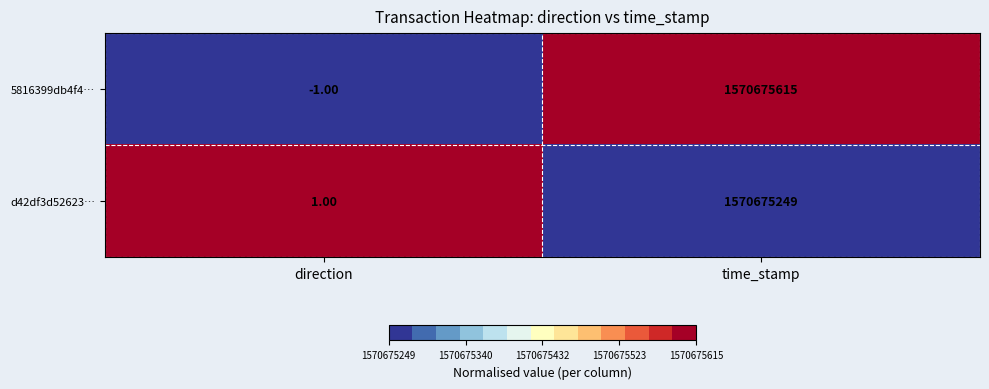

At direction, list the series in order from largest to smallest.

d42df3d52623…, 5816399db4f4…